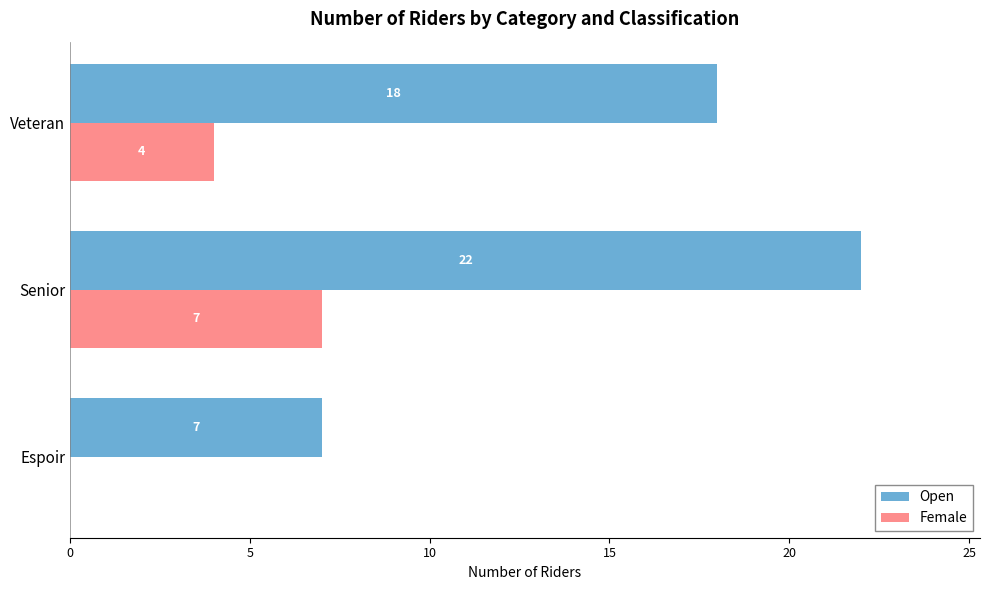

Which series changed the most between Senior and Veteran?

Open